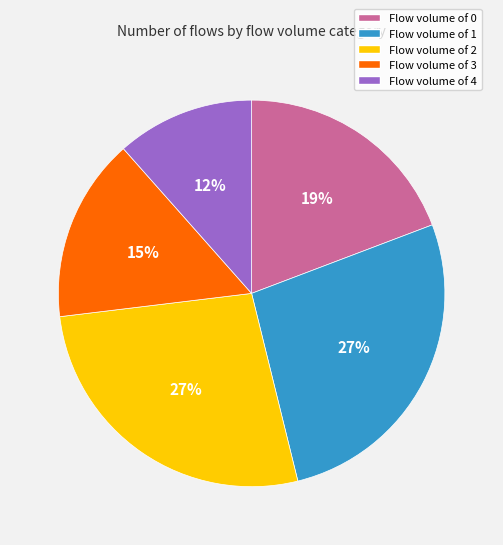

Do Flow volume of 4 and Flow volume of 3 together represent more than half of the pie?

No